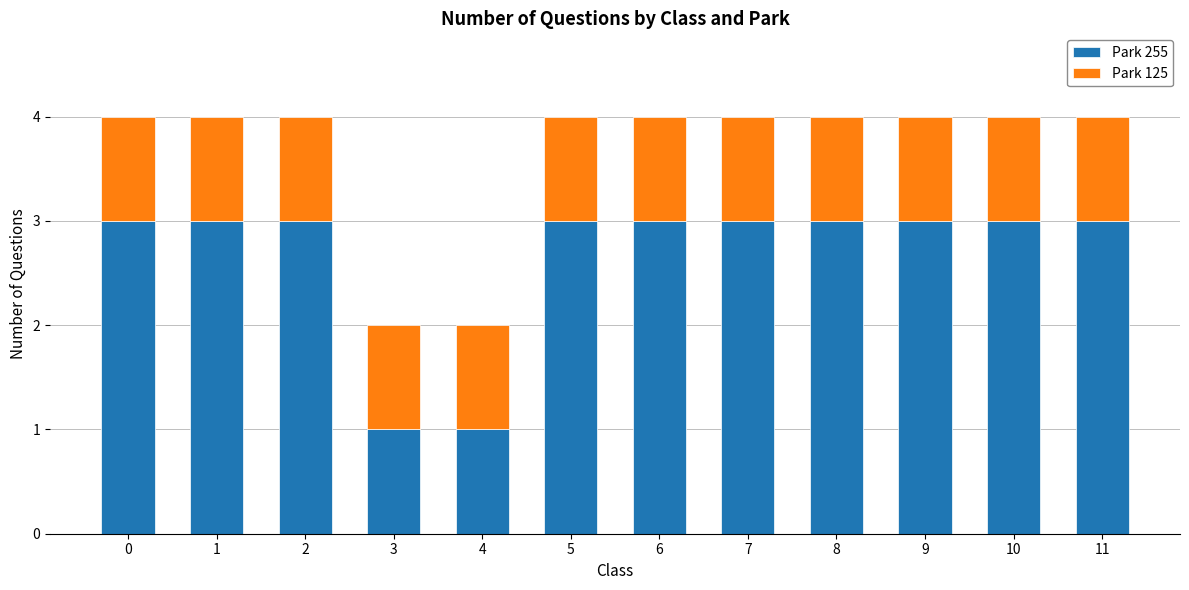

What is the sum of all Park 255 values?

32